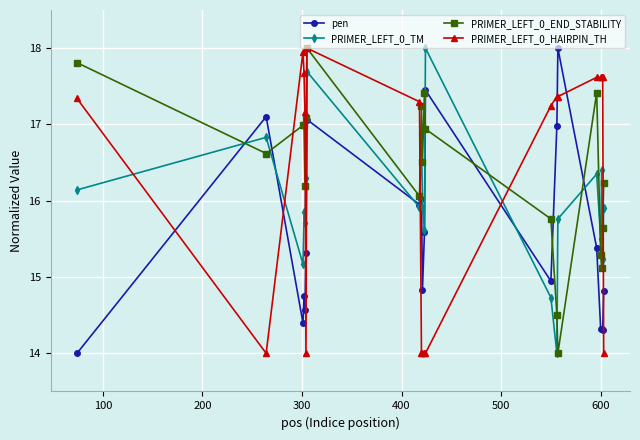

True or false: PRIMER_LEFT_0_HAIRPIN_TH and PRIMER_LEFT_0_END_STABILITY cross at least once.

True